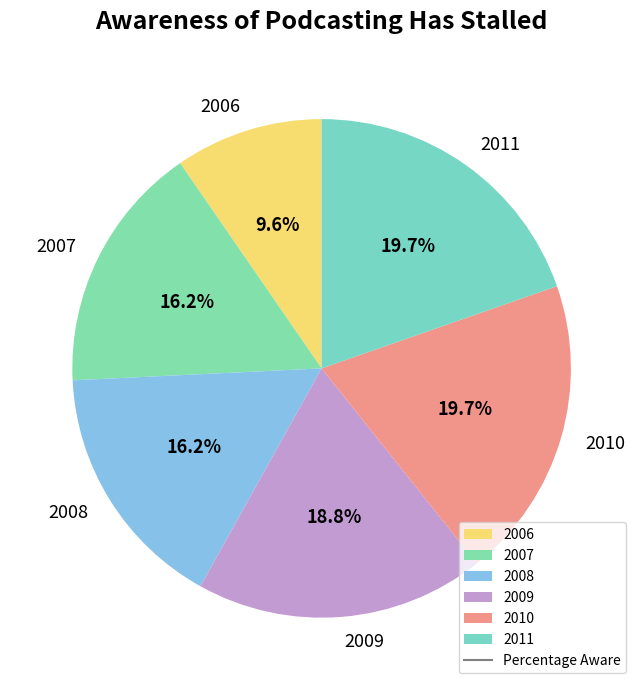

Count the number of slices in the pie.

6